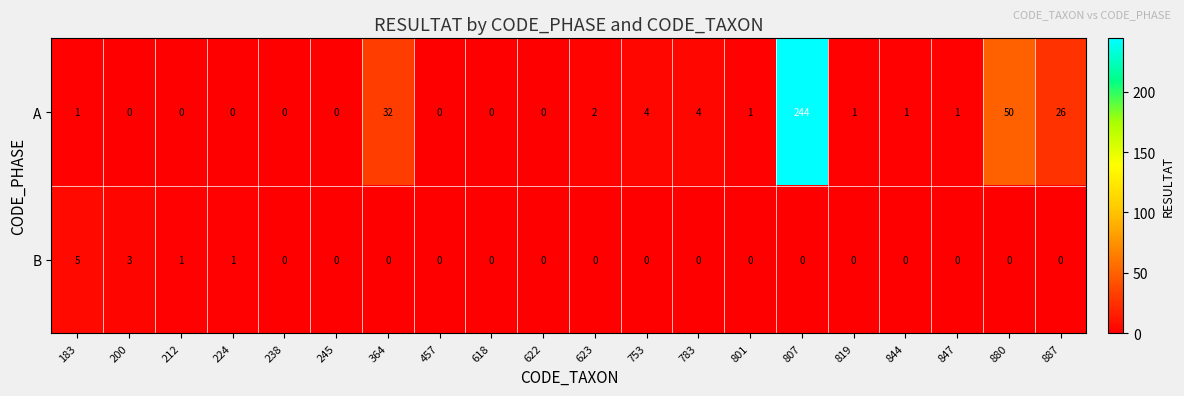

Which series has the widest spread of values?

A